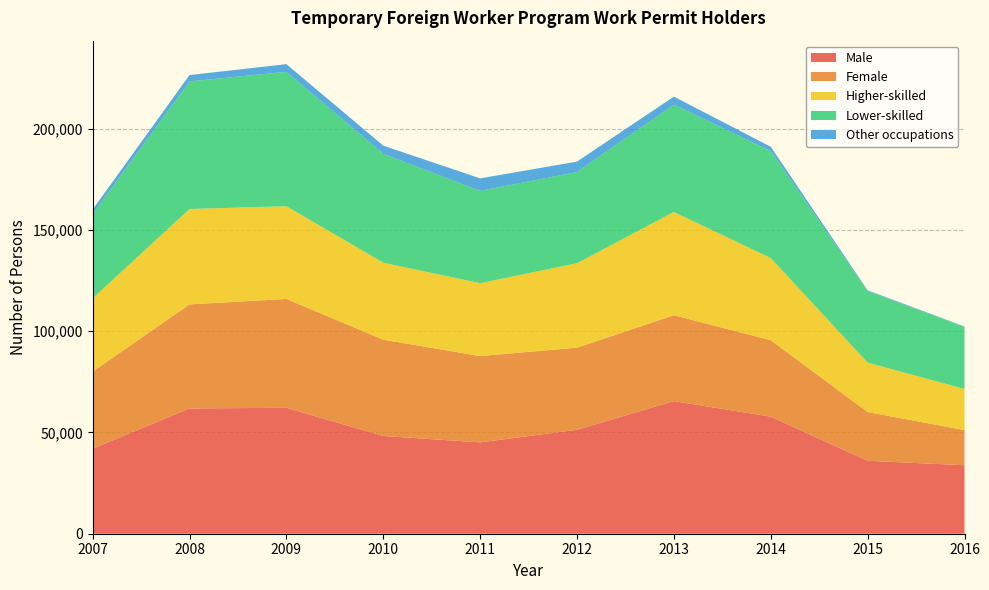

Reading left to right, transcribe all the data shown in this chart.

Male: 2007=42013	2008=61866	2009=62175	2010=48251	2011=45116	2012=51321	2013=65481	2014=57791	2015=36001	2016=33814
Female: 2007=38038	2008=51373	2009=53761	2010=47562	2011=42617	2012=40553	2013=42439	2014=37747	2015=24096	2016=17341
Higher-skilled: 2007=36178	2008=47099	2009=45795	2010=38013	2011=35987	2012=41698	2013=50972	2014=40559	2015=24386	2016=20334
Lower-skilled: 2007=41611	2008=63010	2009=66355	2010=53743	2011=45566	2012=45027	2013=53000	2014=52874	2015=35306	2016=30590
Other occupations: 2007=2263	2008=3130	2009=3788	2010=4057	2011=6181	2012=5150	2013=3949	2014=2105	2015=405	2016=246